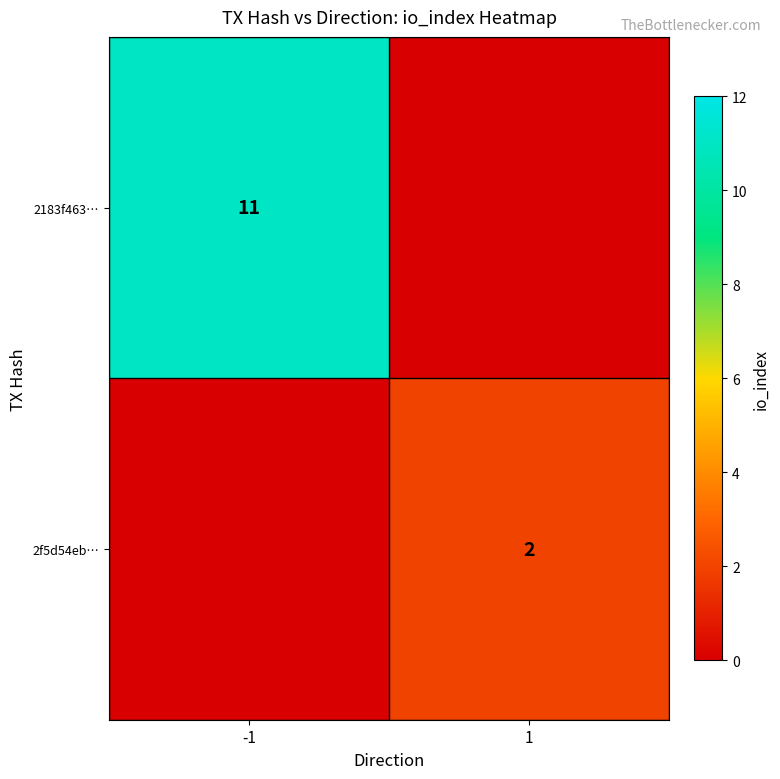

The 2f5d54eb… series shows 2 at 1. True or false?

True